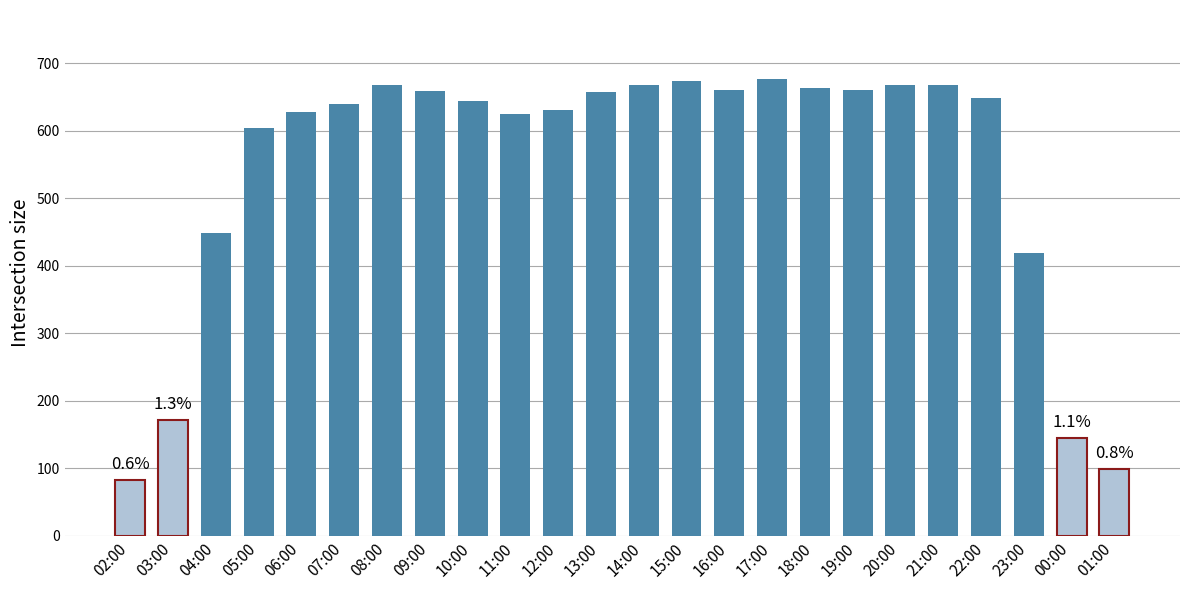

Is it true that the value at 16:00 is 1036?

False